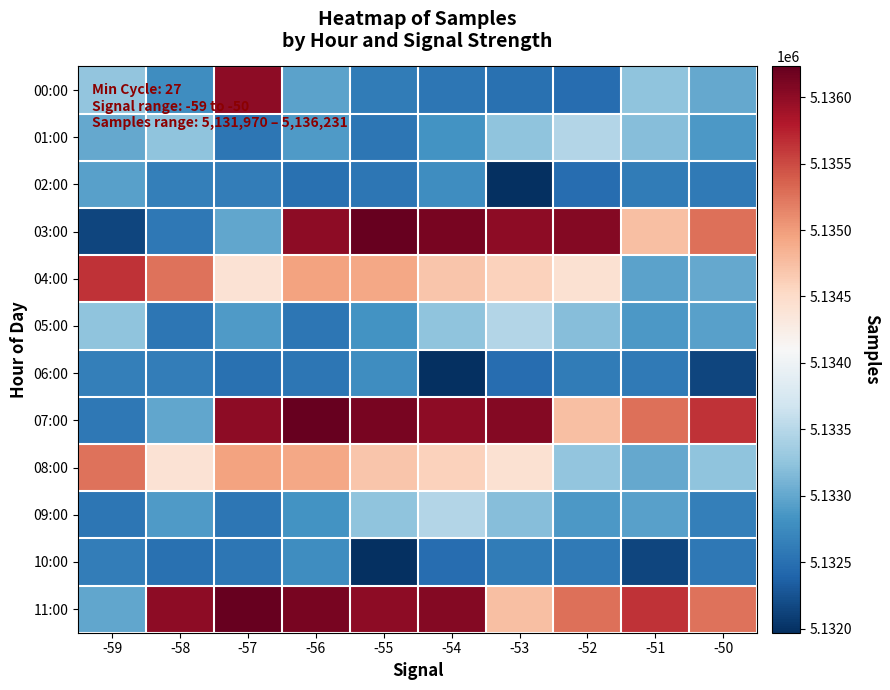

What is the total value across all series at -53?

61605330